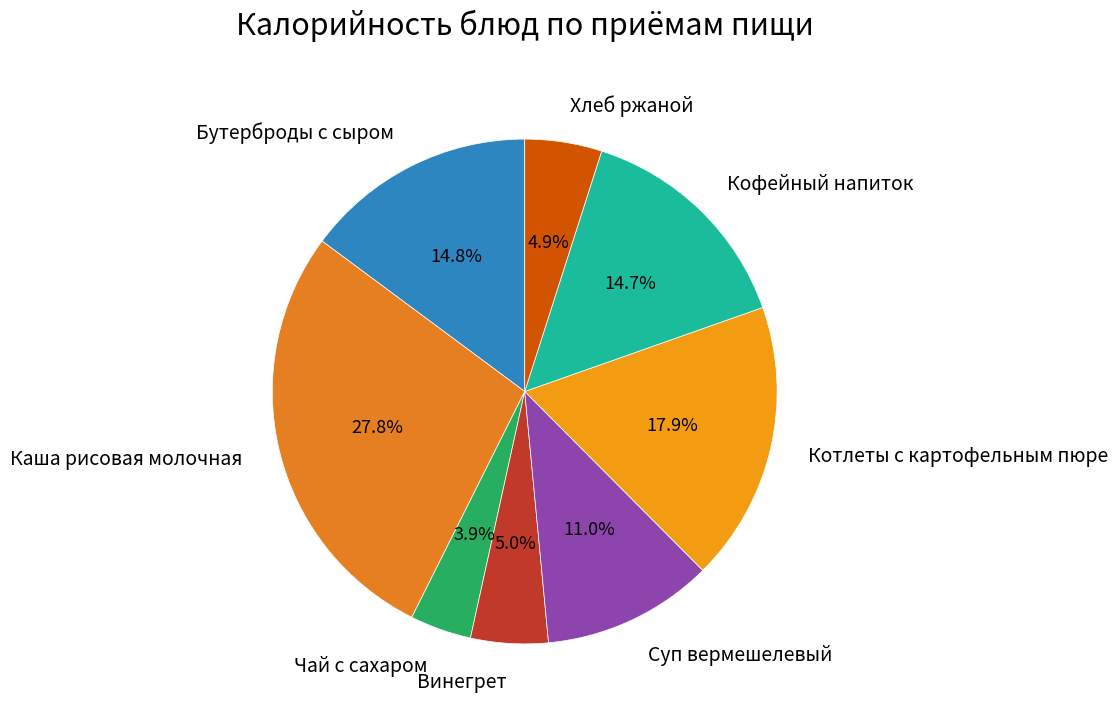

To the nearest percent, what is the difference between the largest and smallest slice percentages?

24%